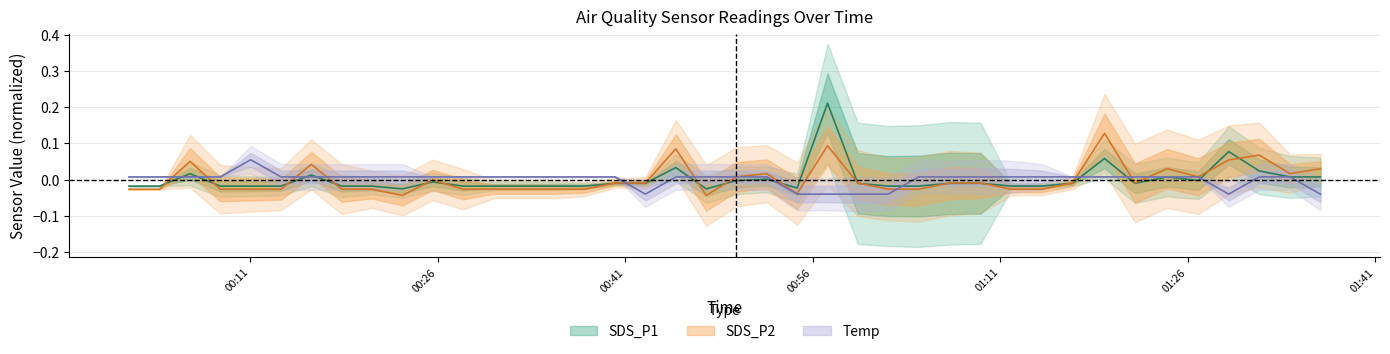

True or false: SDS_P1 has more than 1 points higher than both neighbors.

True